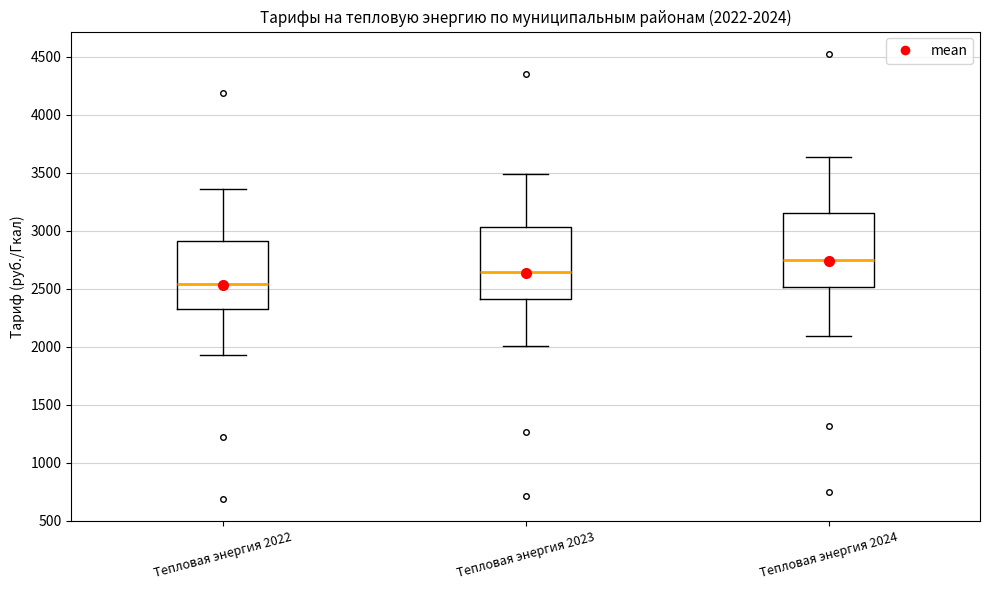

Which box has the highest median line?

Тепловая энергия 2024